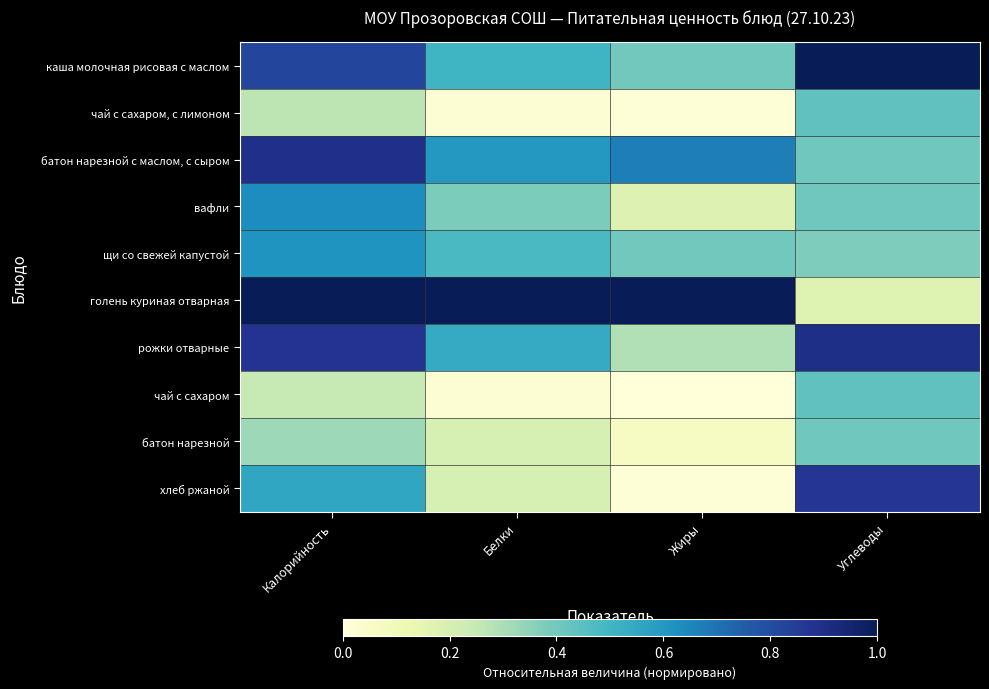

At Белки, list the series in order from largest to smallest.

голень куриная отварная, батон нарезной с маслом, с сыром, рожки отварные, каша молочная рисовая с маслом, щи со свежей капустой, вафли, батон нарезной, хлеб ржаной, чай с сахаром, с лимоном, чай с сахаром